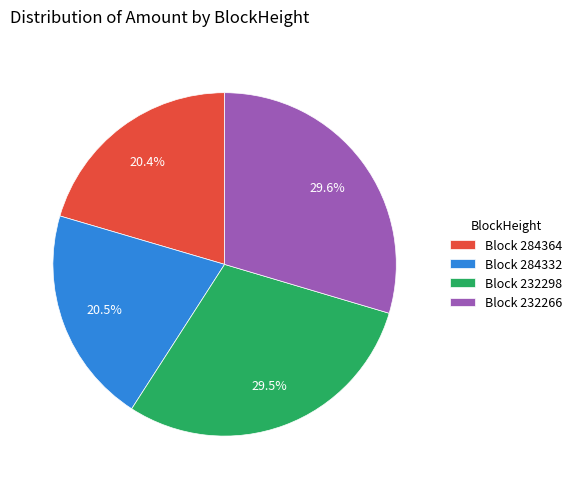

Which has a higher value, Block 284364 or Block 232266?

Block 232266